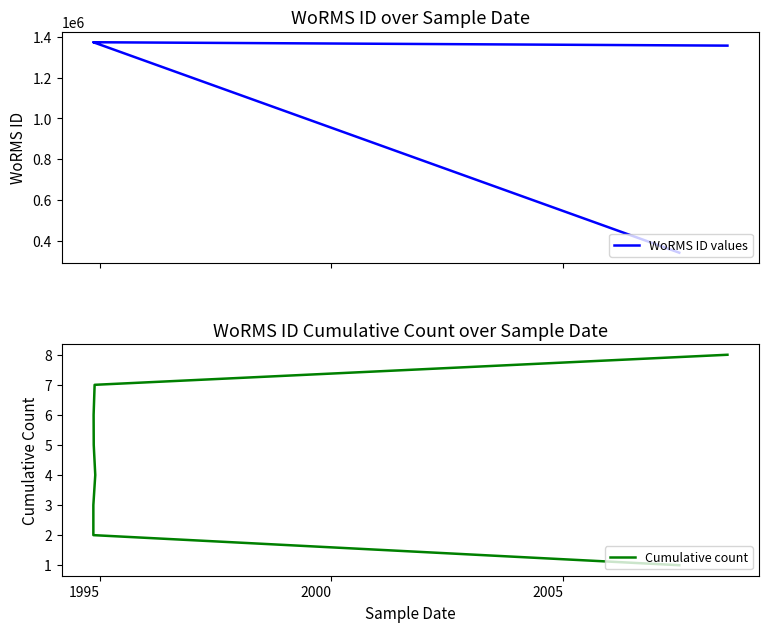

Reading left to right, what are all the values shown in this chart?

WoRMS ID values: 341361	1373545	1373545	1373543	1373543	1373543	1373545	1356943
Cumulative count: 1	2	3	4	5	6	7	8